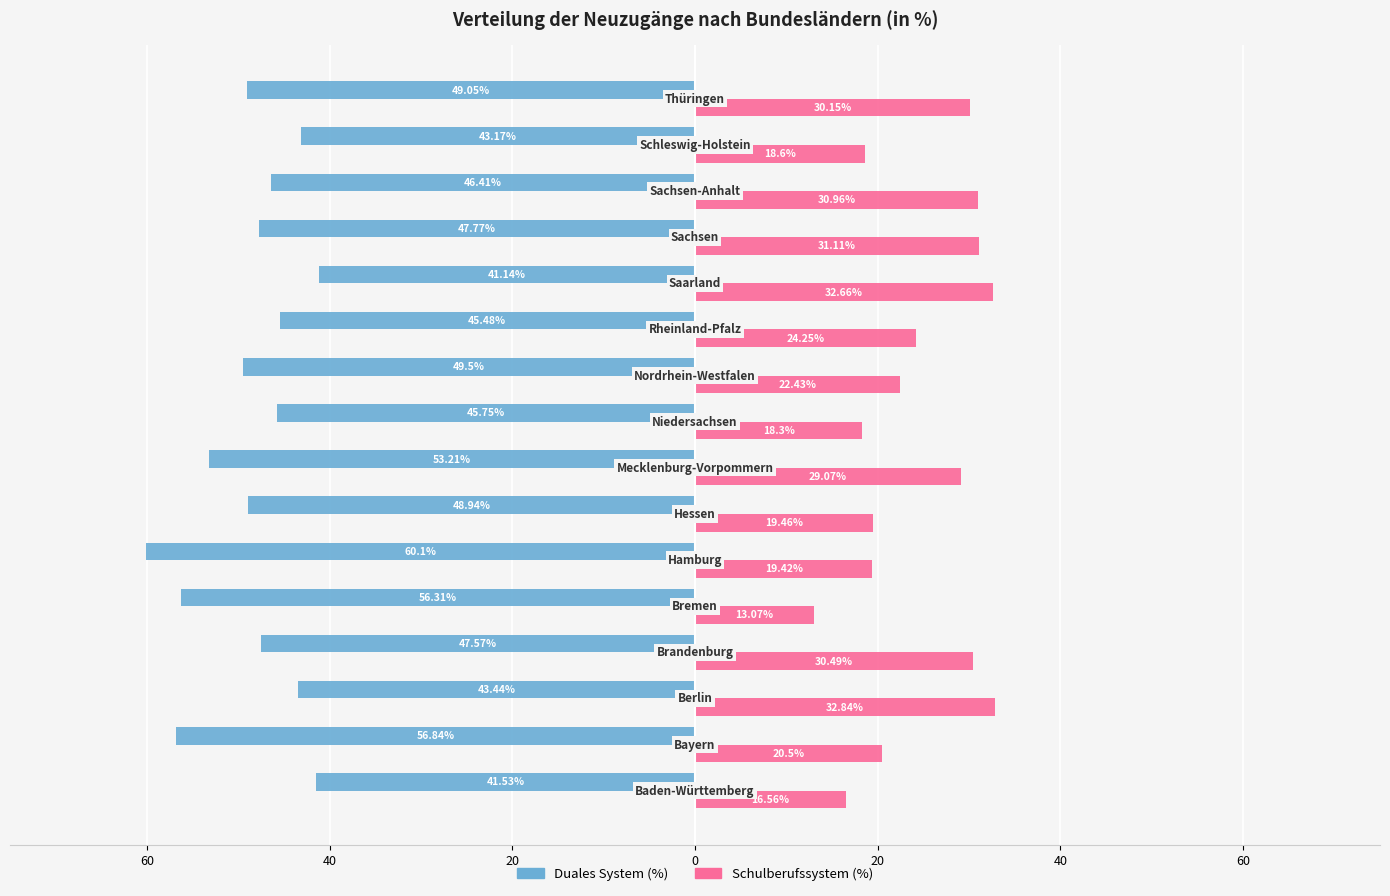

What is the minimum value for Schulberufssystem (%)?

13.1